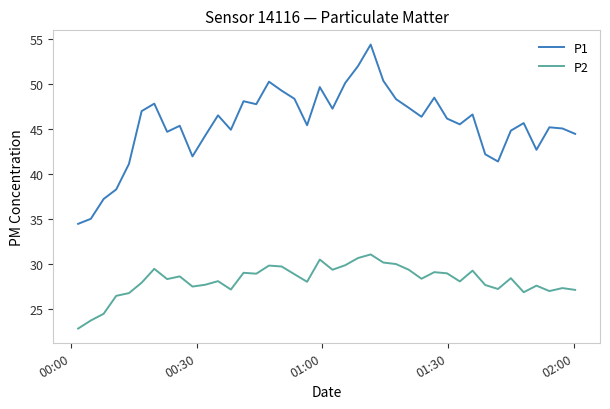

What is the smallest value displayed?

22.8